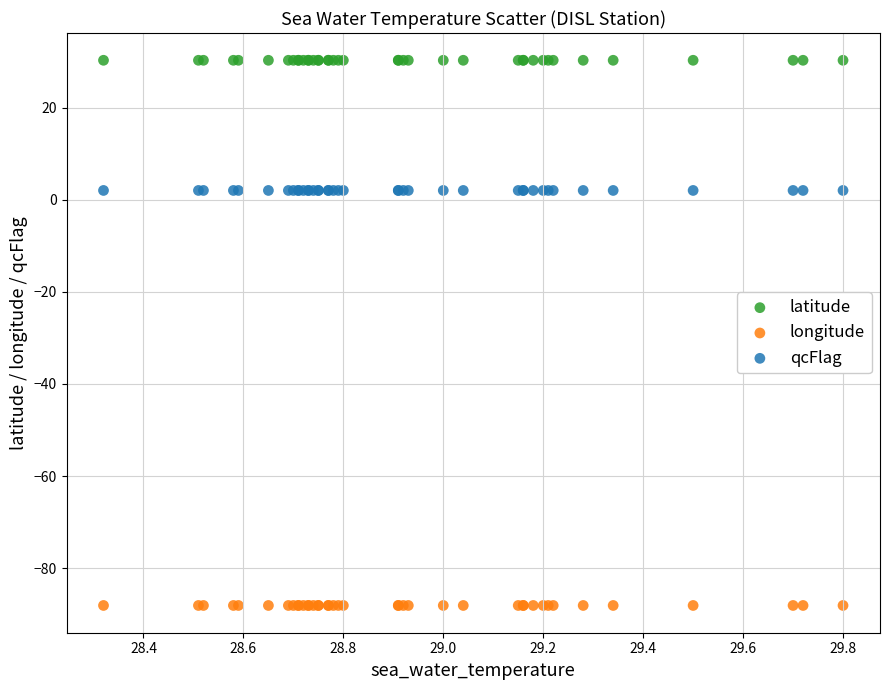

What are all the series names shown in the legend?

latitude, longitude, qcFlag